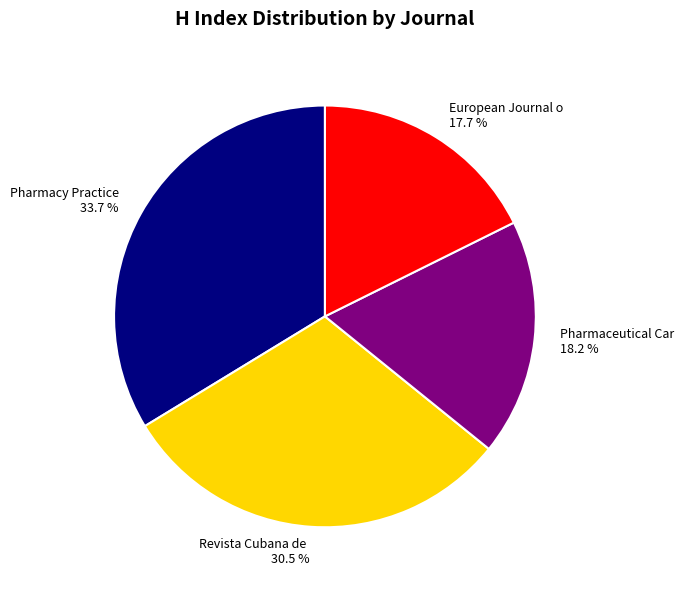

Is there a majority slice in this chart?

No